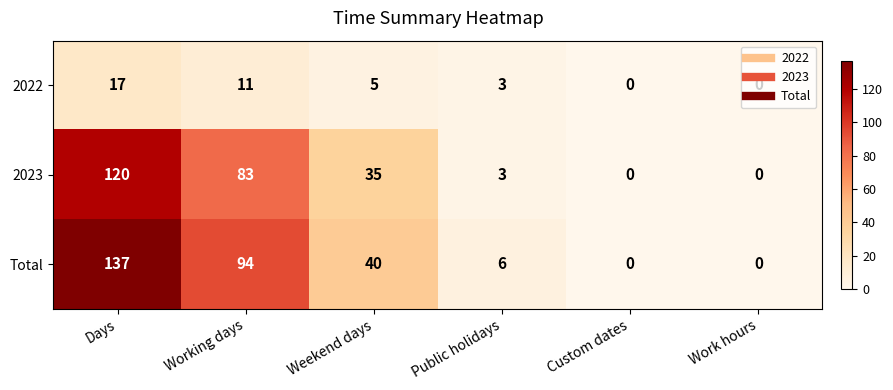

Is it true that 2022 equals 4 at Public holidays?

False